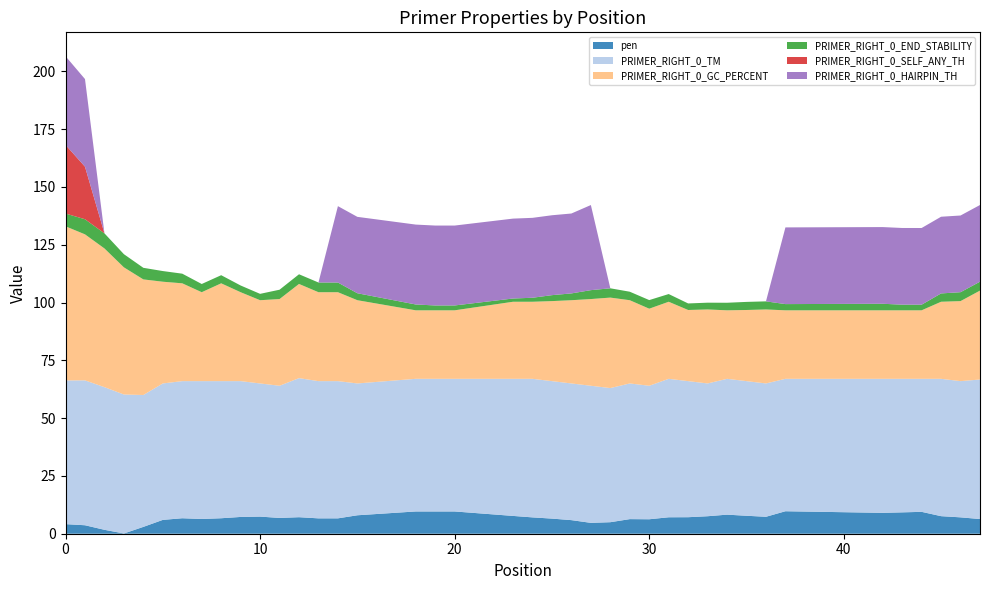

Reading left to right, list all the values displayed in this chart.

pen: 0=4.1	1=3.7	2=1.7	3=0.1	4=3.0	5=6.0	6=6.7	7=6.4	8=6.7	9=7.3	10=7.4	11=6.8	12=7.1	13=6.6	14=6.6	15=8.0	18=9.6	19=9.6	20=9.6	23=7.7	24=7.1	25=6.5	26=5.9	27=4.7	28=5.0	29=6.3	30=6.3	31=7.1	32=7.1	33=7.6	34=8.2	35=7.8	36=7.3	37=9.7	42=9.0	43=9.2	44=9.5	45=7.6	46=7.1	47=6.3
PRIMER_RIGHT_0_TM: 0=62.1	1=62.7	2=61.7	3=60.1	4=57.0	5=59.0	6=59.3	7=59.6	8=59.3	9=58.7	10=57.6	11=57.2	12=60.1	13=59.4	14=59.4	15=57.0	18=57.4	19=57.4	20=57.4	23=59.3	24=59.9	25=59.5	26=59.1	27=59.3	28=58.0	29=58.7	30=57.7	31=59.9	32=58.9	33=57.4	34=58.8	35=58.2	36=57.7	37=57.3	42=58.0	43=57.8	44=57.5	45=59.4	46=58.9	47=60.3
PRIMER_RIGHT_0_GC_PERCENT: 0=66.7	1=63.2	2=60.0	3=55.0	4=50.0	5=44.0	6=42.3	7=38.5	8=42.3	9=38.5	10=36.0	11=37.5	12=40.7	13=38.5	14=38.5	15=36.0	18=29.6	19=29.6	20=29.6	23=33.3	24=33.3	25=34.6	26=36.0	27=37.5	28=39.1	29=36.0	30=33.3	31=33.3	32=30.8	33=32.0	34=29.6	35=30.8	36=32.0	37=29.6	42=29.6	43=29.6	44=29.6	45=33.3	46=34.6	47=38.5
PRIMER_RIGHT_0_END_STABILITY: 0=5.5	1=6.5	2=6.5	3=5.7	4=5.0	5=4.6	6=4.2	7=3.5	8=3.5	9=2.9	10=2.8	11=4.0	12=4.2	13=4.2	14=4.2	15=3.0	18=2.5	19=2.1	20=2.1	23=1.4	24=1.7	25=2.6	26=2.9	27=3.9	28=4.0	29=3.7	30=3.7	31=3.3	32=2.8	33=2.9	34=3.3	35=3.5	36=3.5	37=2.7	42=2.8	43=2.4	44=2.4	45=3.6	46=3.9	47=3.9
PRIMER_RIGHT_0_SELF_ANY_TH: 0=29.7	1=22.7	2=0.0	3=0.0	4=0.0	5=0.0	6=0.0	7=0.0	8=0.0	9=0.0	10=0.0	11=0.0	12=0.0	13=0.0	14=0.0	15=0.0	18=0.0	19=0.0	20=0.0	23=0.0	24=0.0	25=0.0	26=0.0	27=0.0	28=0.0	29=0.0	30=0.0	31=0.0	32=0.0	33=0.0	34=0.0	35=0.0	36=0.0	37=0.0	42=0.0	43=0.0	44=0.0	45=0.0	46=0.0	47=0.0
PRIMER_RIGHT_0_HAIRPIN_TH: 0=38.4	1=37.9	2=0.0	3=0.0	4=0.0	5=0.0	6=0.0	7=0.0	8=0.0	9=0.0	10=0.0	11=0.0	12=0.0	13=0.0	14=33.0	15=33.0	18=34.6	19=34.6	20=34.6	23=34.6	24=34.6	25=34.6	26=34.6	27=36.8	28=0.0	29=0.0	30=0.0	31=0.0	32=0.0	33=0.0	34=0.0	35=0.0	36=0.0	37=33.2	42=33.2	43=33.2	44=33.2	45=33.2	46=33.2	47=33.2